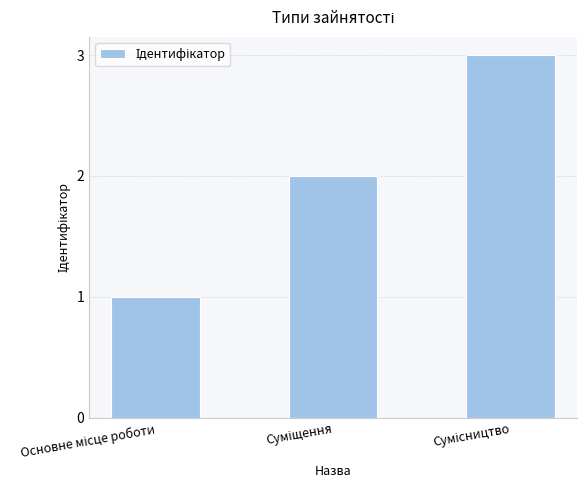

What is the maximum value shown in the chart?

3